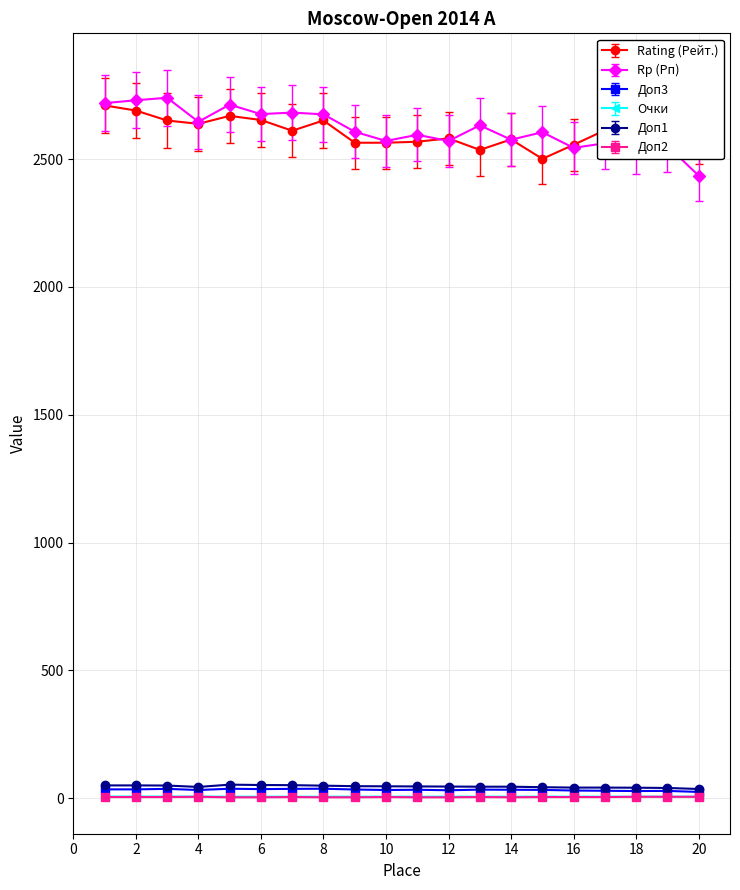

What is the minimum value for Rating (Рейт.)?

2501.0